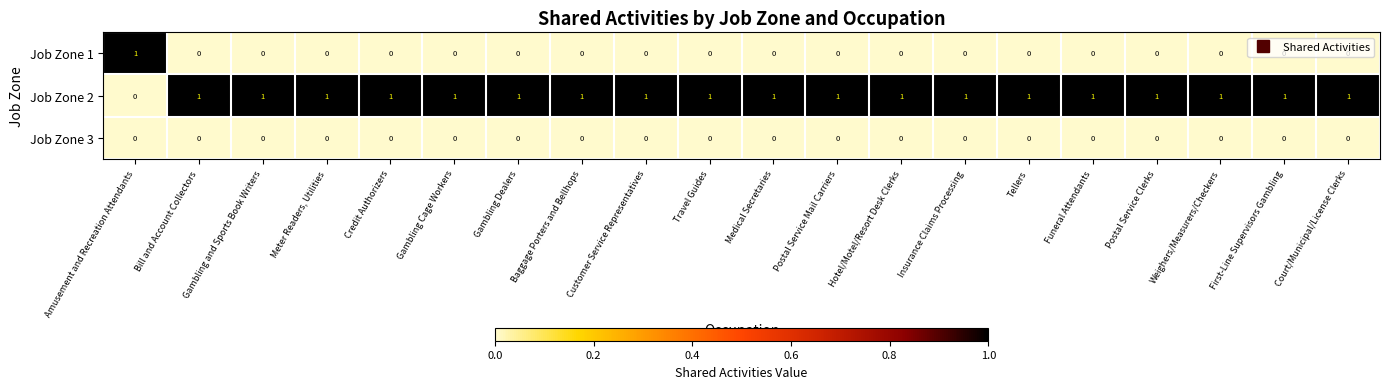

At how many categories does at least one series exceed 0?

20